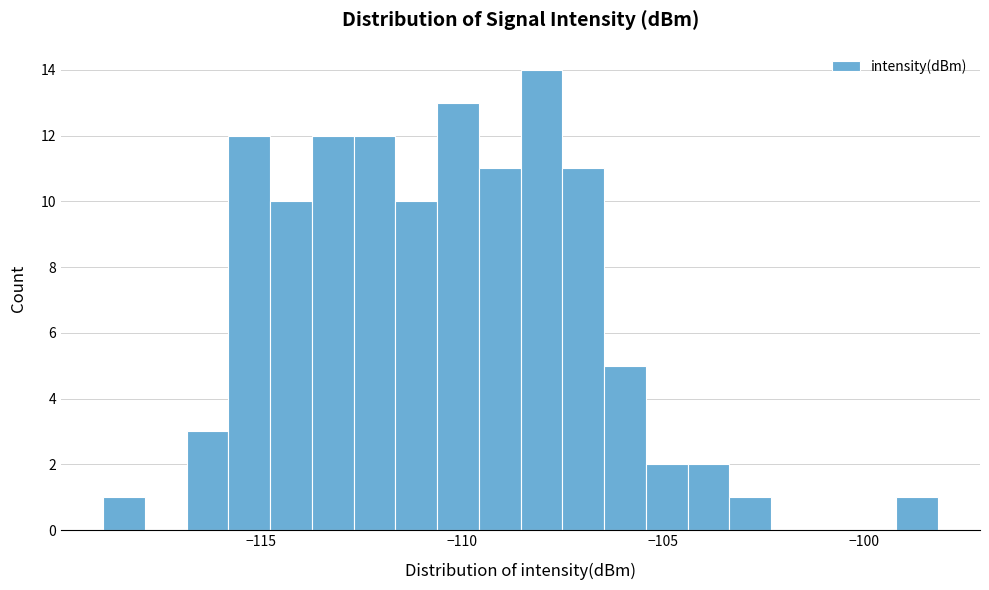

Around what value on the x-axis is the tallest bar? Give the approximate position of its centre, as read against the axis.

-108.0